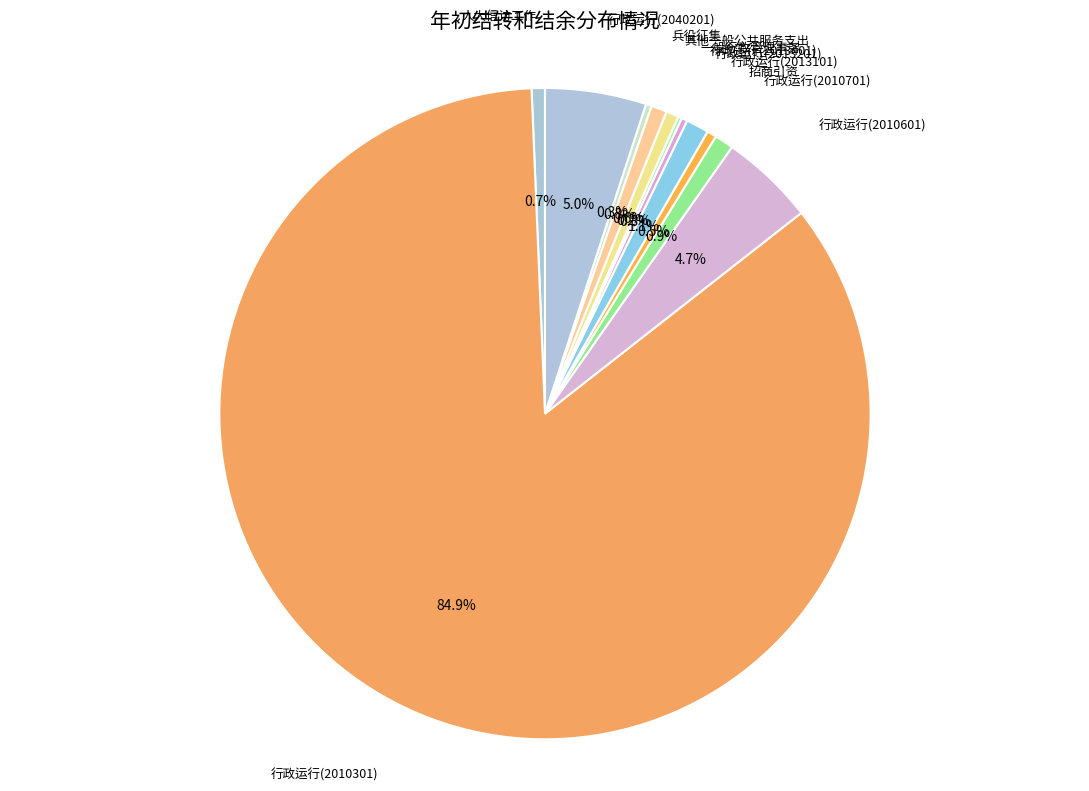

How many segments does this pie chart have?

12